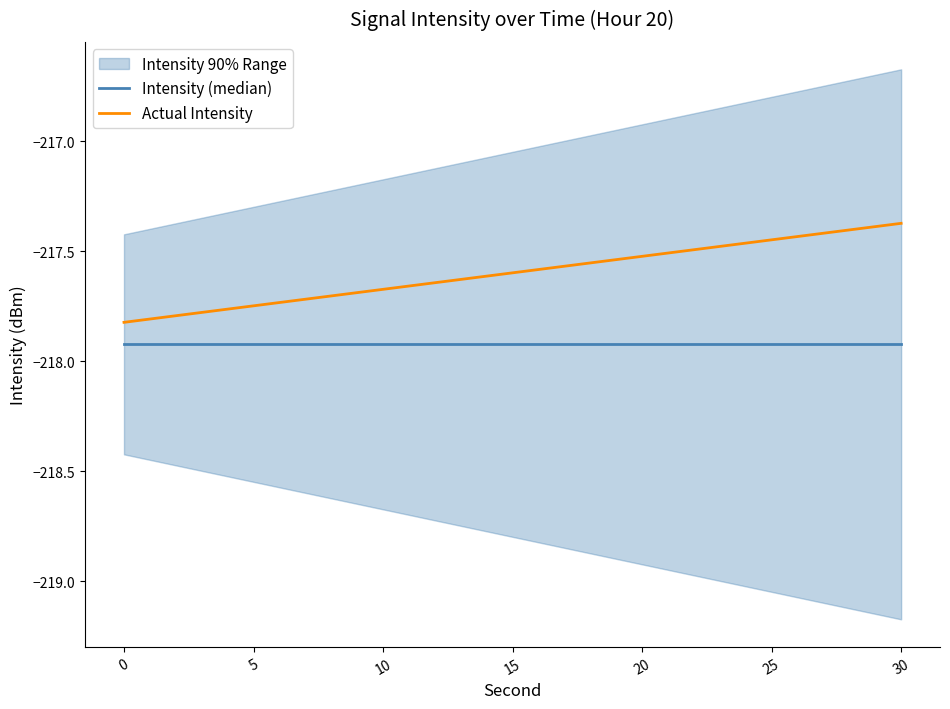

List the series in order of their peak value, lowest first.

Intensity (median), Actual Intensity